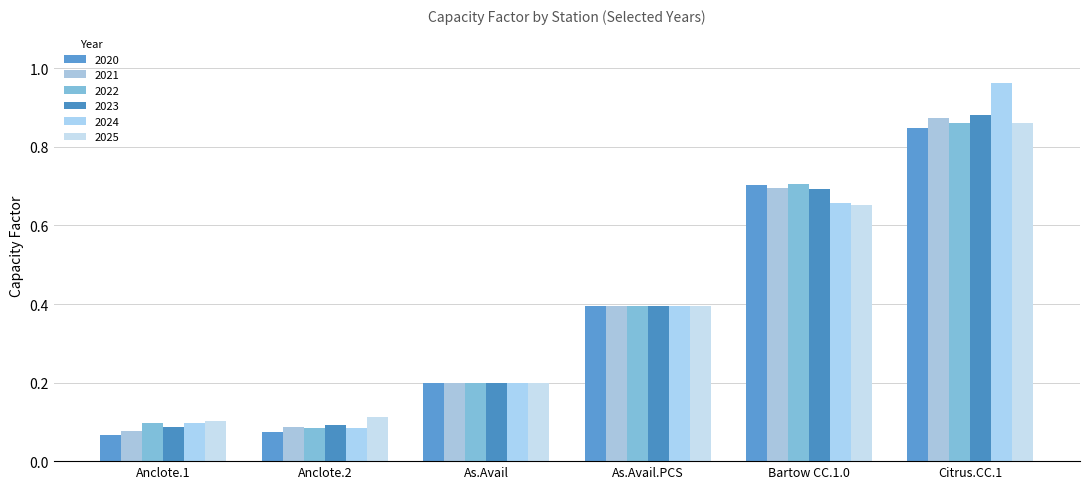

Rank the categories by 2020 value from highest to lowest.

Citrus.CC.1, Bartow CC.1.0, As.Avail.PCS, As.Avail, Anclote.2, Anclote.1